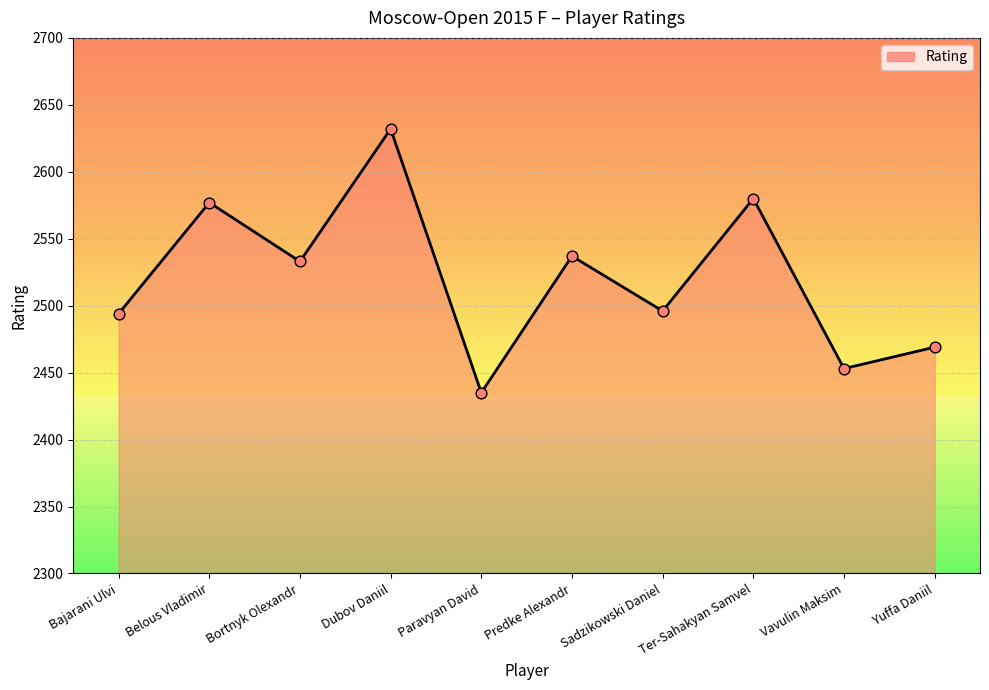

Which has a higher value, Sadzikowski Daniel or Dubov Daniil?

Dubov Daniil